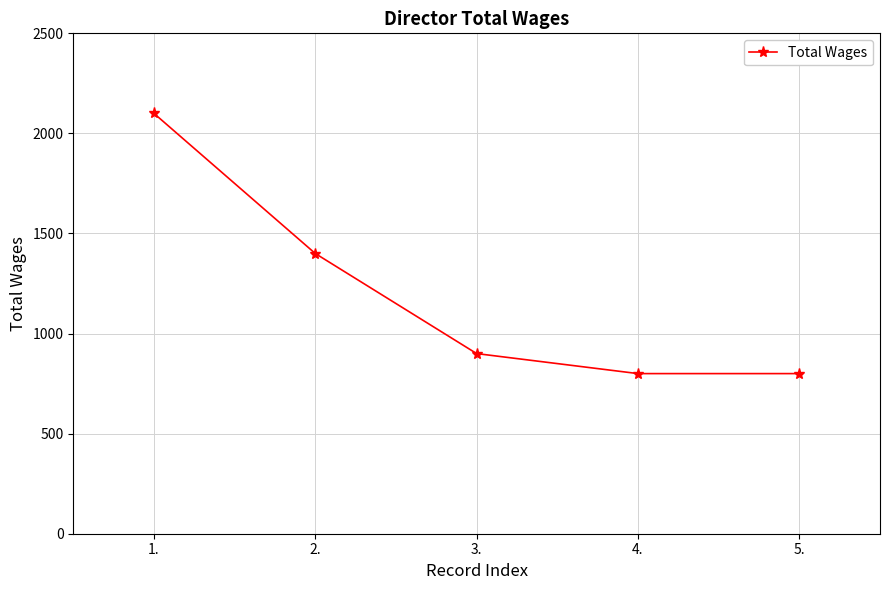

At which category does the chart reach its peak across all series?

1.